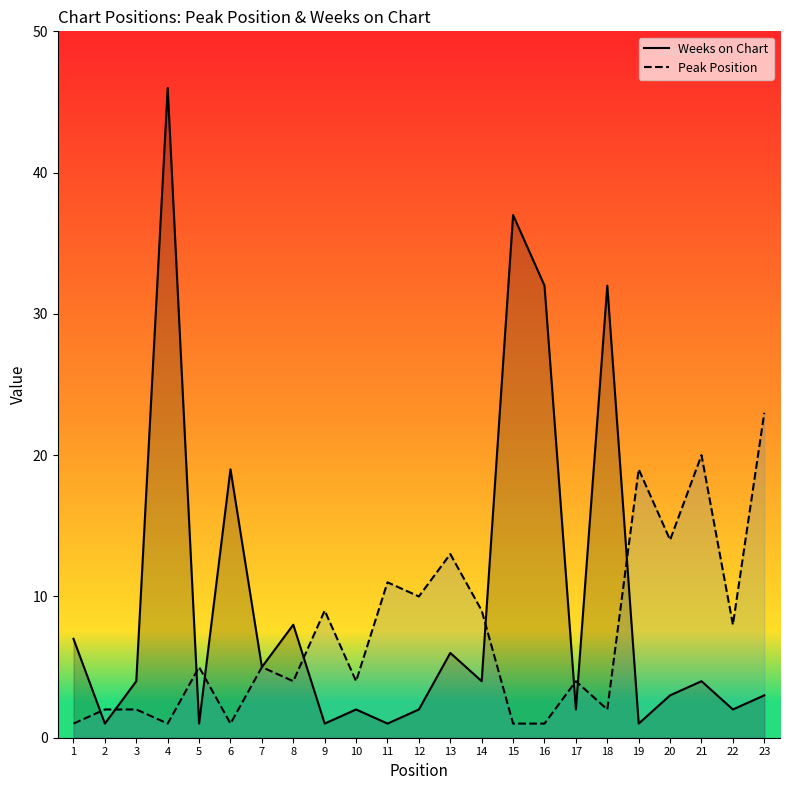

What is the approximate value of Peak Position at 7, to the nearest 5?

5